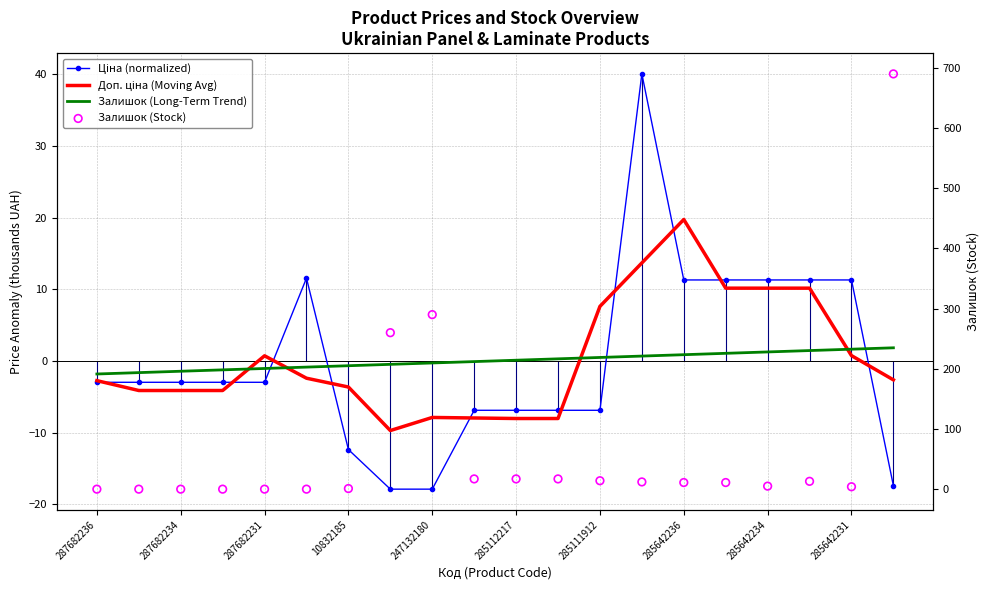

At which category is the sum across all series the highest?

19